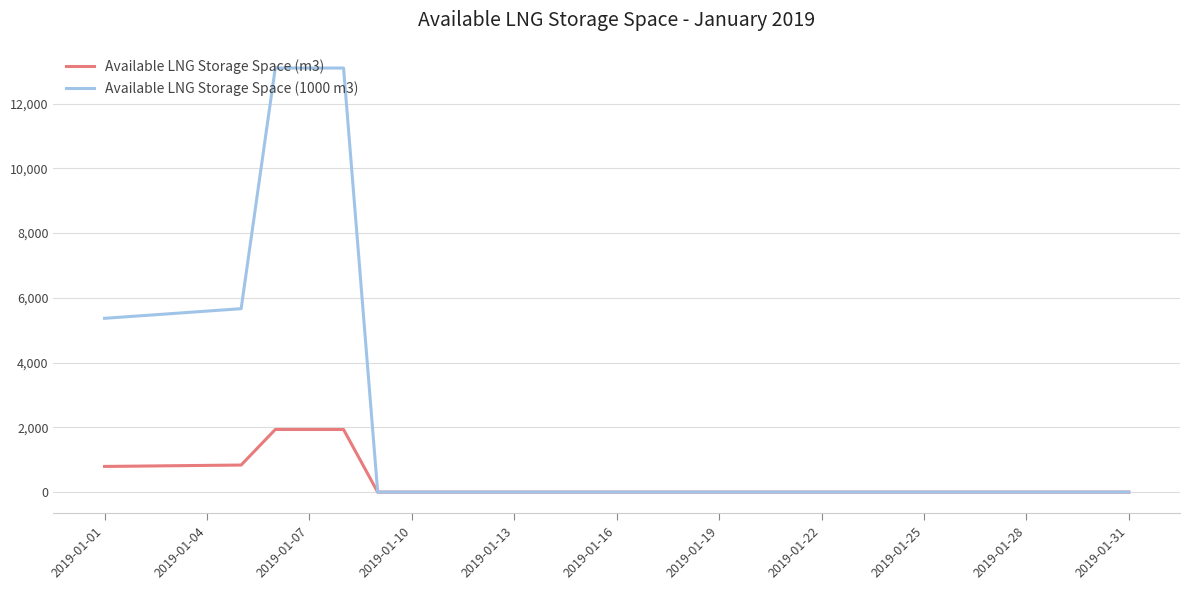

Which series has the widest spread of values?

Available LNG Storage Space (1000 m3)